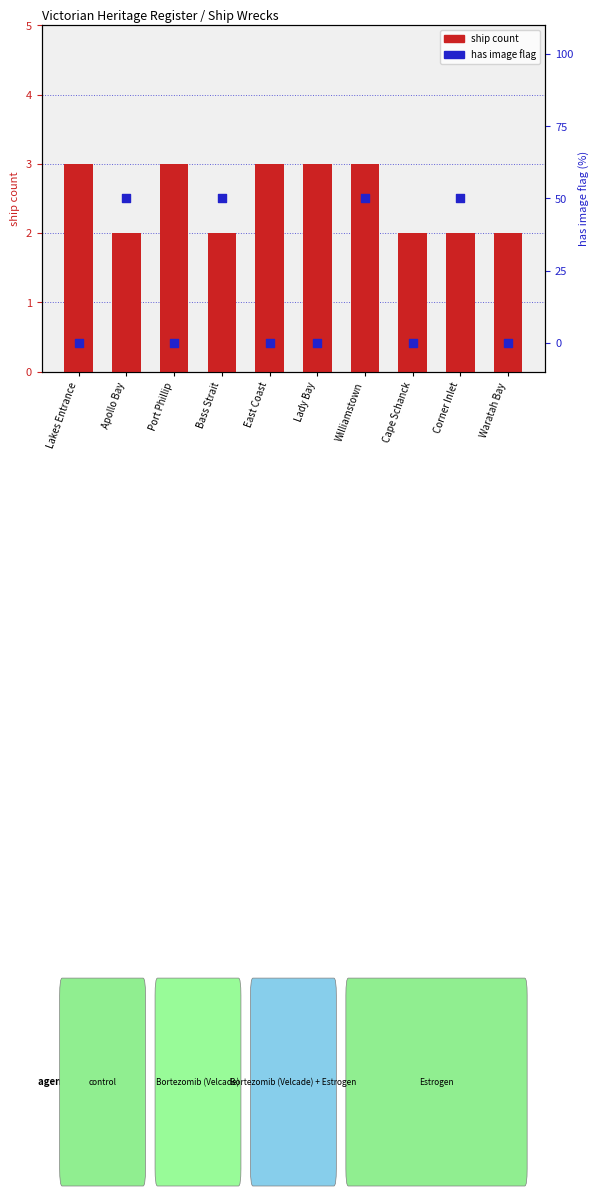

Which series has the largest total across all categories?

has image (flag)